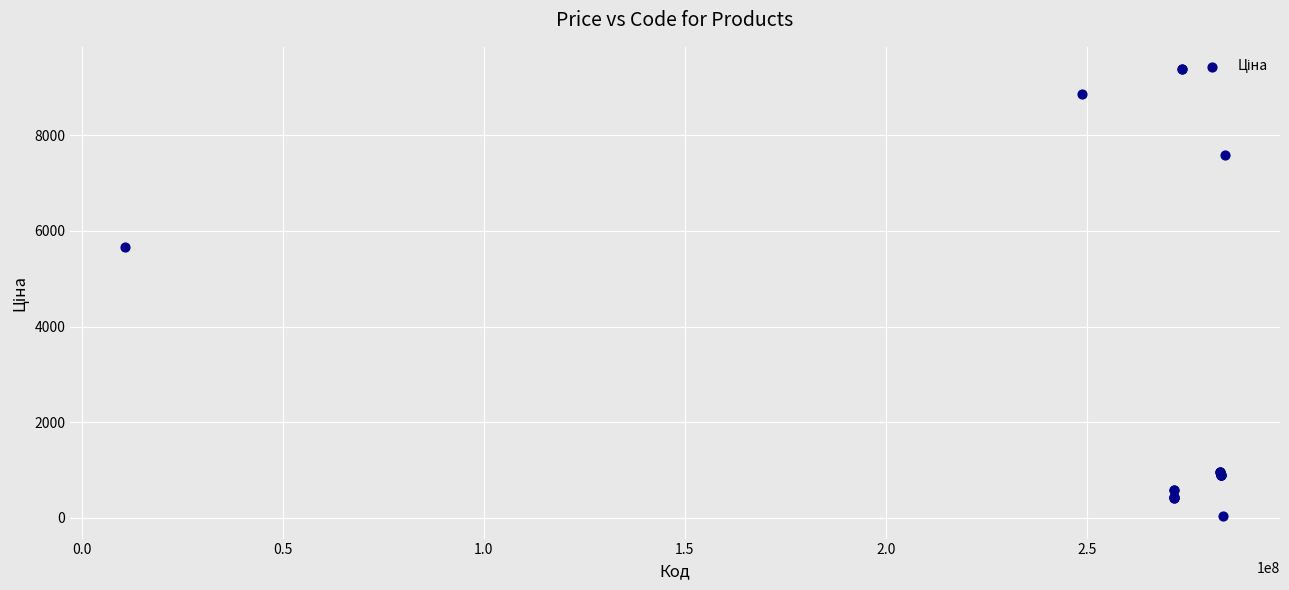

What Y value in the scatter plot is closest to 4708?

5673.8